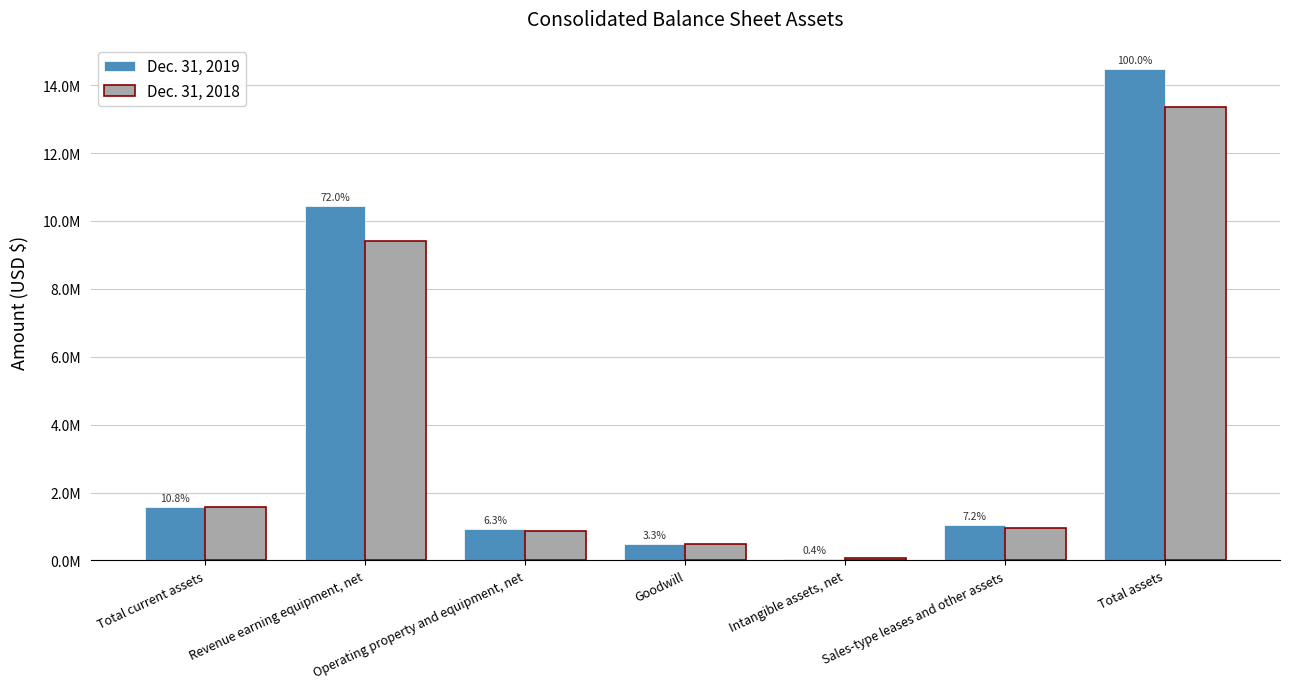

What is the difference between the maximum and second lowest values in the Dec. 31, 2019 series?

14000309